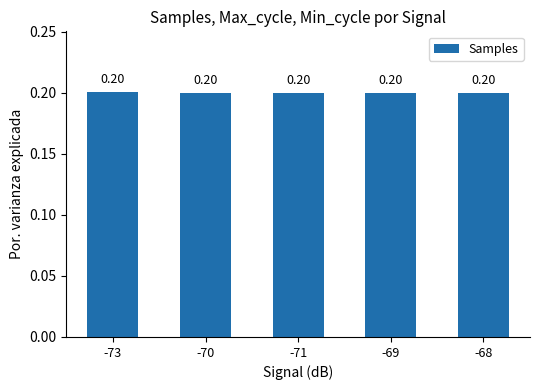

What is the value of the 5th bar from the left?

0.2